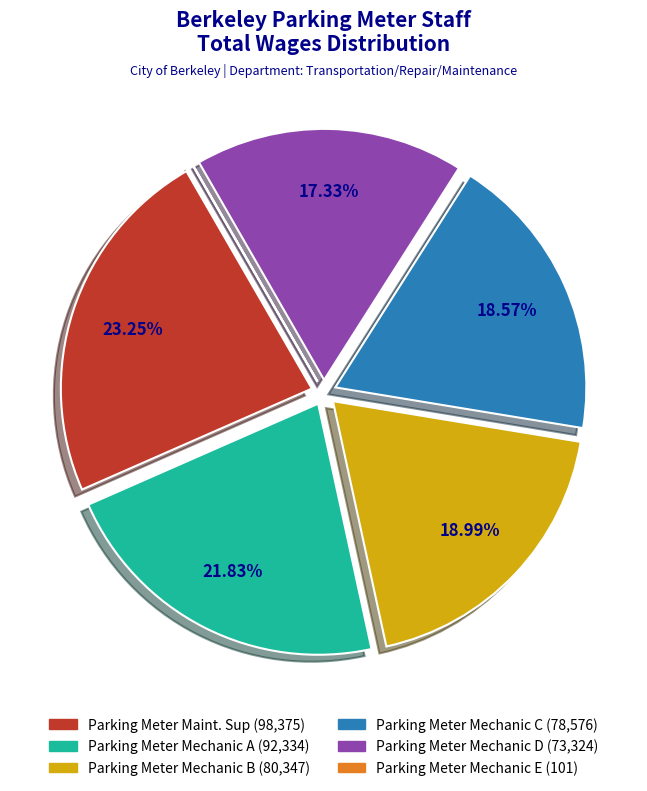

Does any single category account for the majority?

No